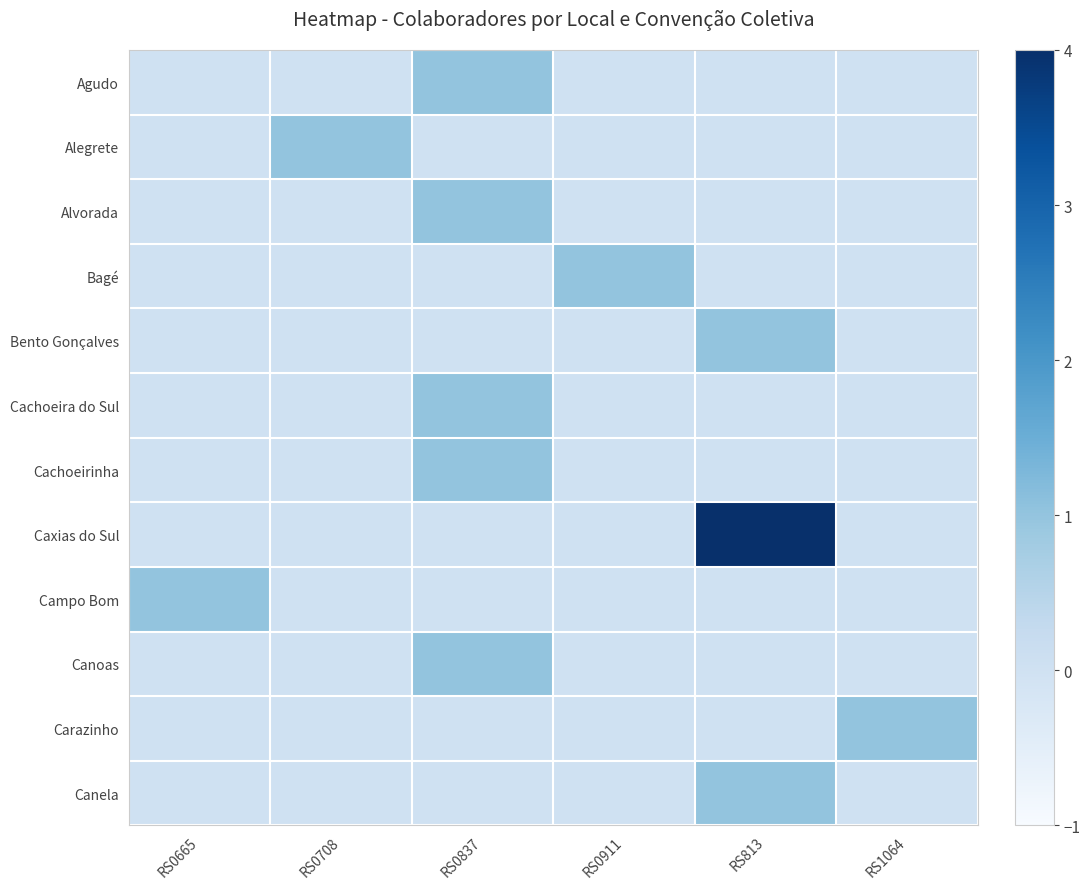

Which series has the largest total across all categories?

Caxias do Sul